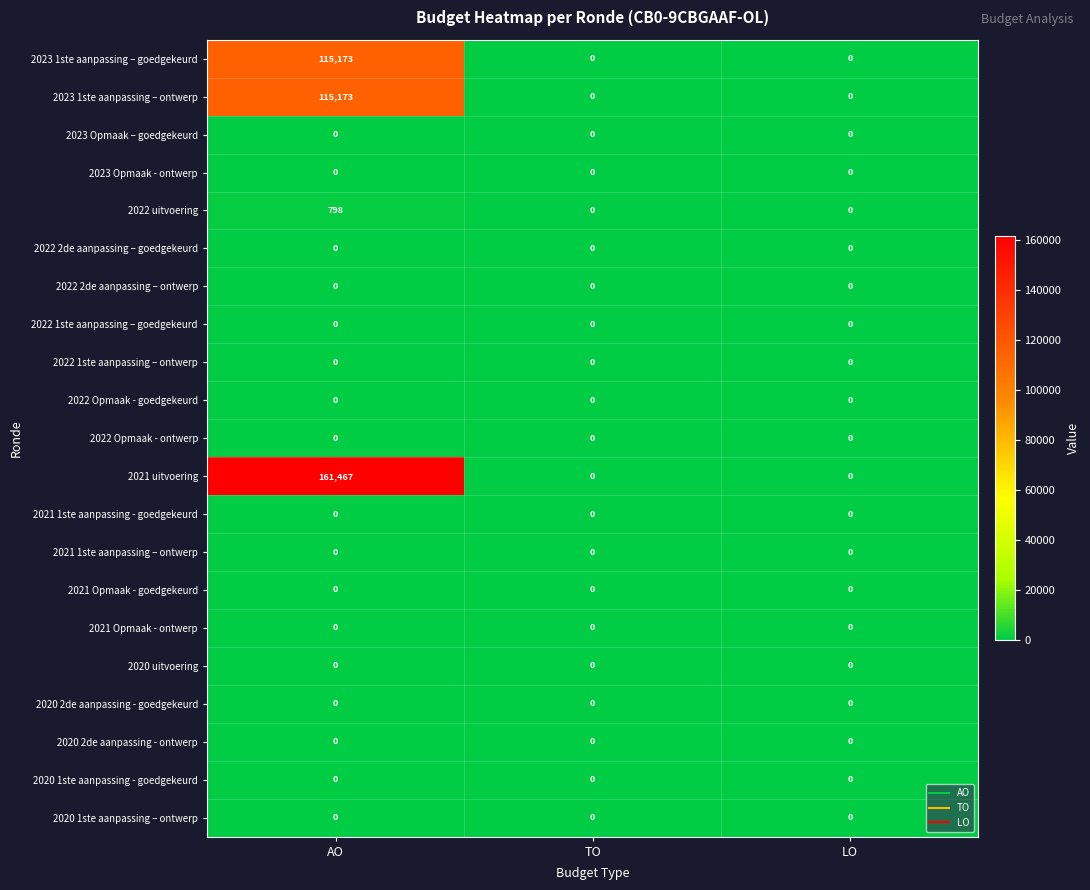

What is the total value across all series at AO?

392611